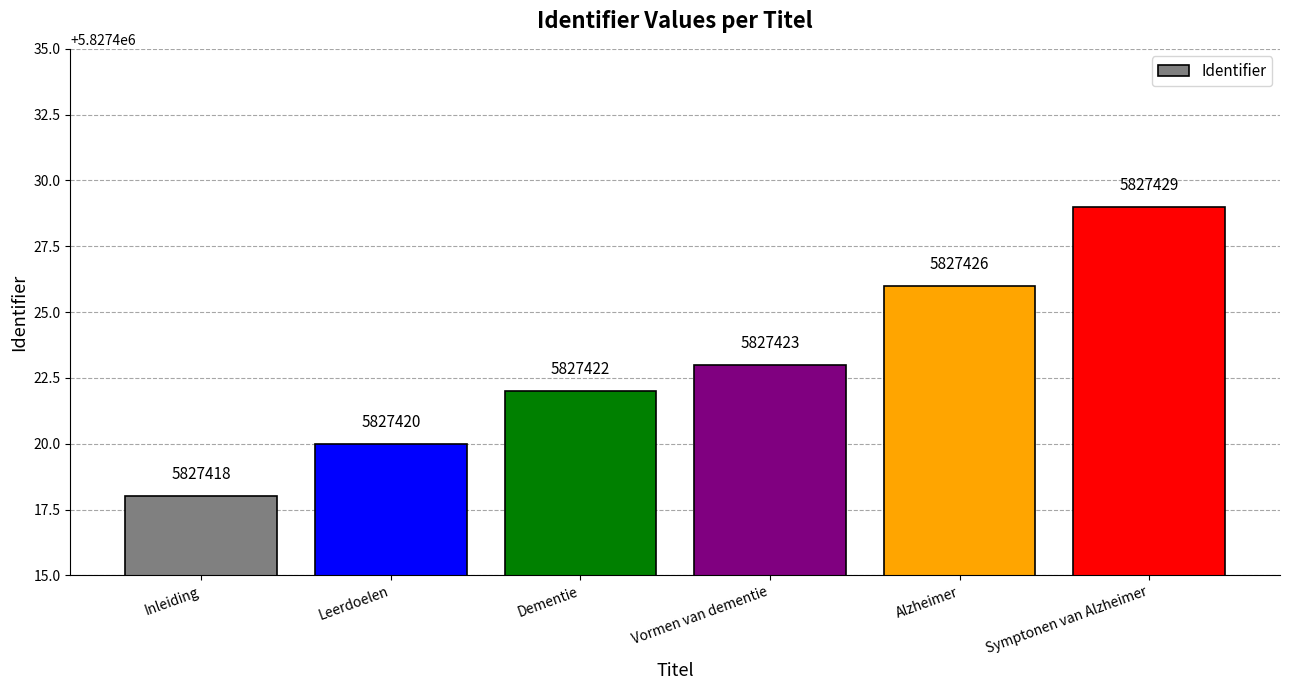

How many values are between 5827420 and 5827426?

4